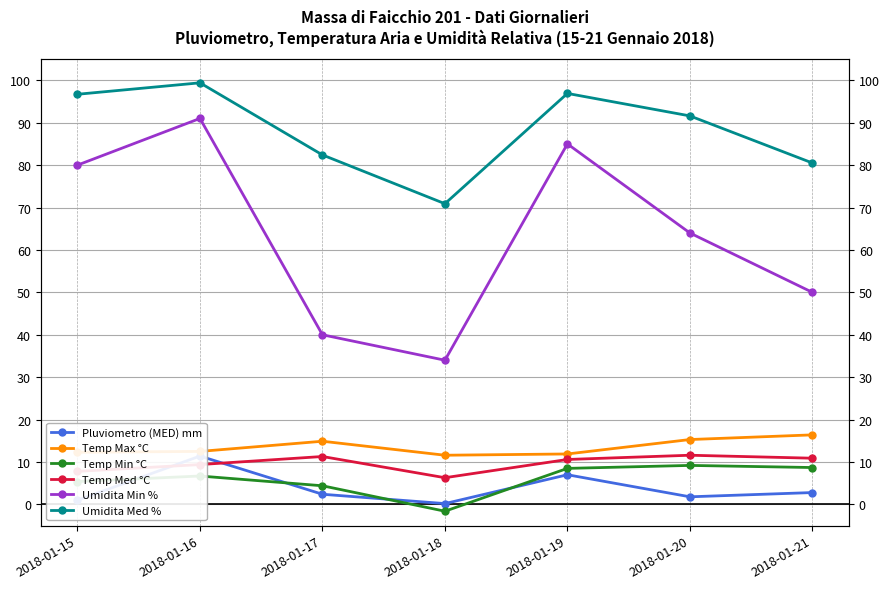

What are all the series names shown in the legend?

Pluviometro (MED) mm, Temp Max °C, Temp Min °C, Temp Med °C, Umidita Min %, Umidita Med %